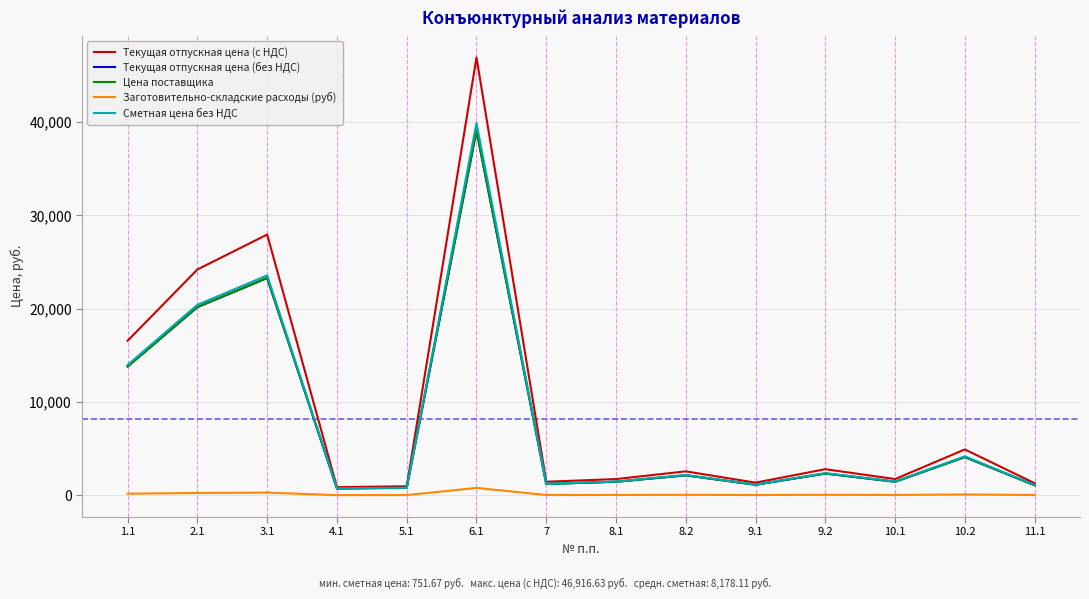

Read the Заготовительно-складские расходы (руб) value at 9.1.

22.5